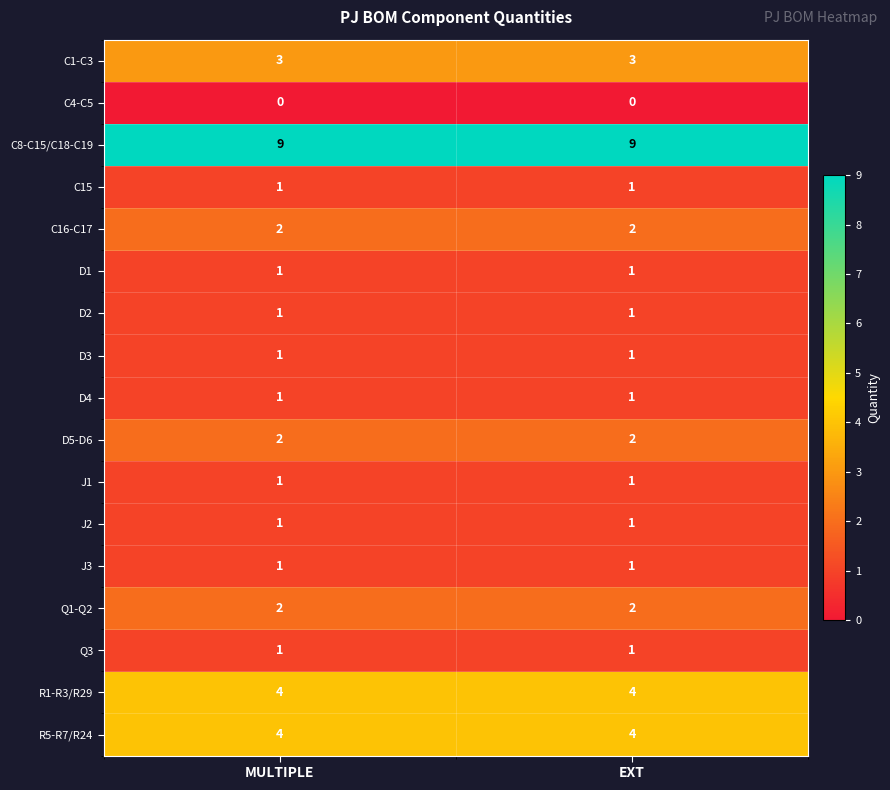

The value of J3 at EXT is 1. True or false?

True